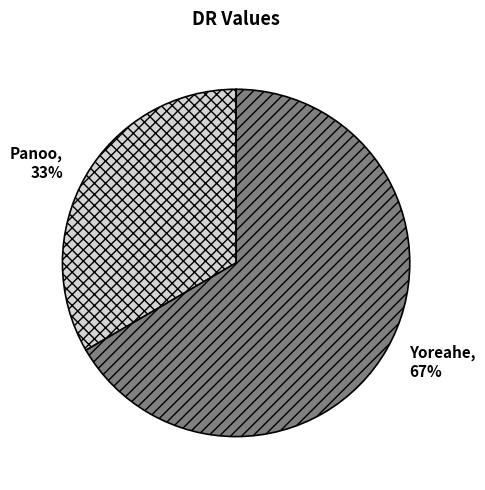

Which slice represents more than half of the pie?

Yoreahe